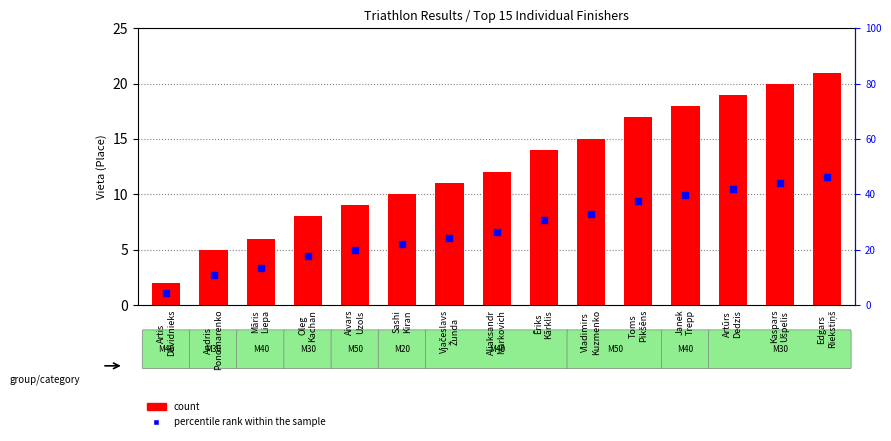

Which series has the largest total across all categories?

count